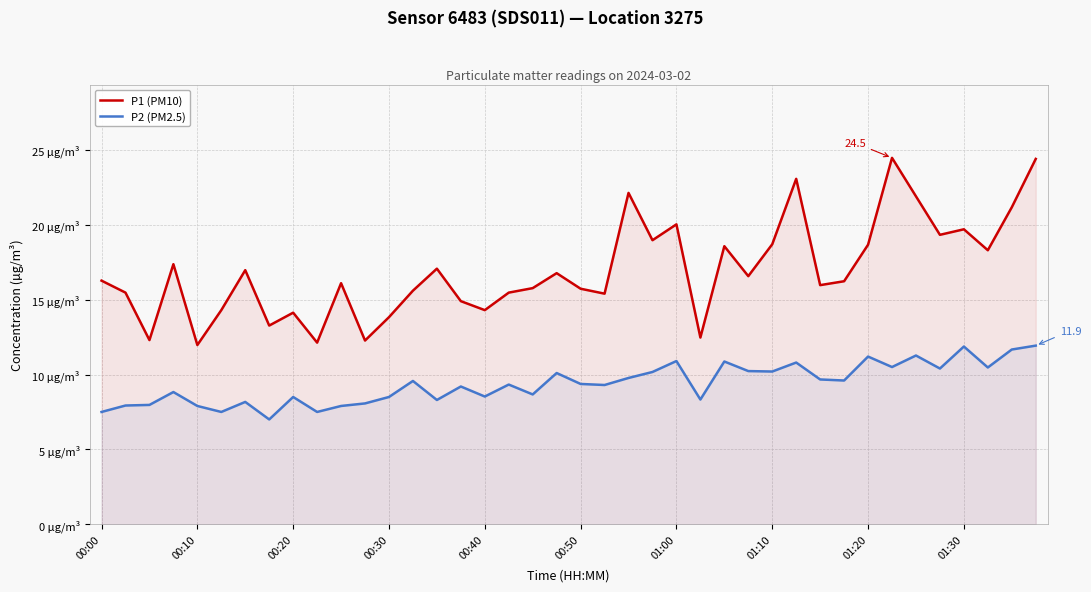

What is the maximum value shown in the chart?

24.5